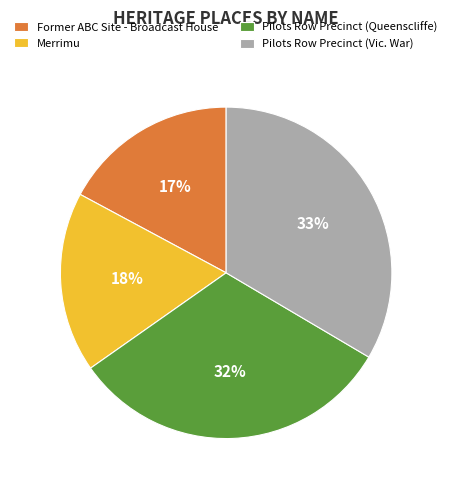

What is the largest slice in the pie chart?

Pilots Row Precinct (Vic. War)